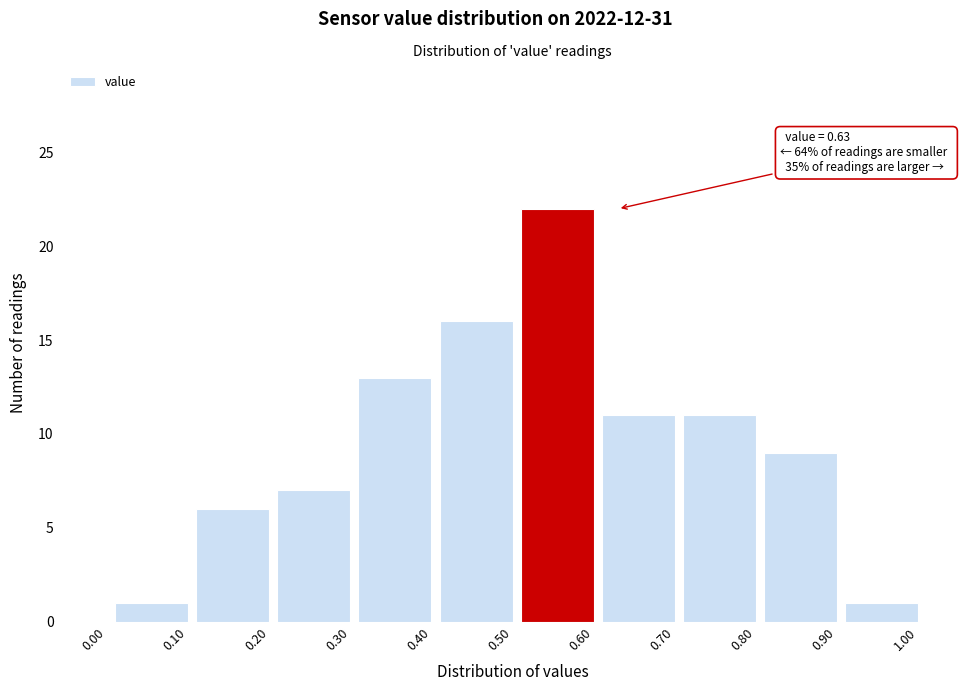

Reading right to left, what are all the values shown in this chart?

1.00=1	0.90=9	0.80=11	0.70=11	0.60=22	0.50=16	0.40=13	0.30=7	0.20=6	0.10=1	0.00=0